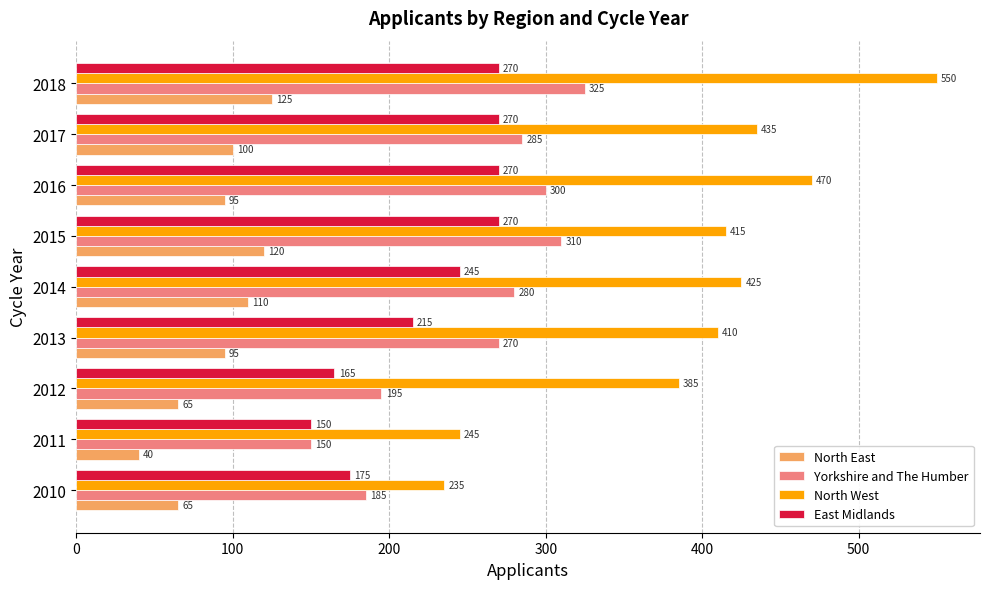

How many values in the Yorkshire and The Humber series are below 280?

4